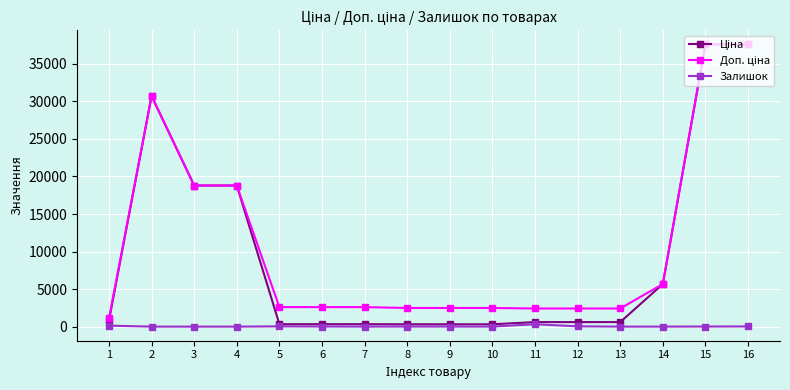

At how many categories does at least one series exceed 4372?

6